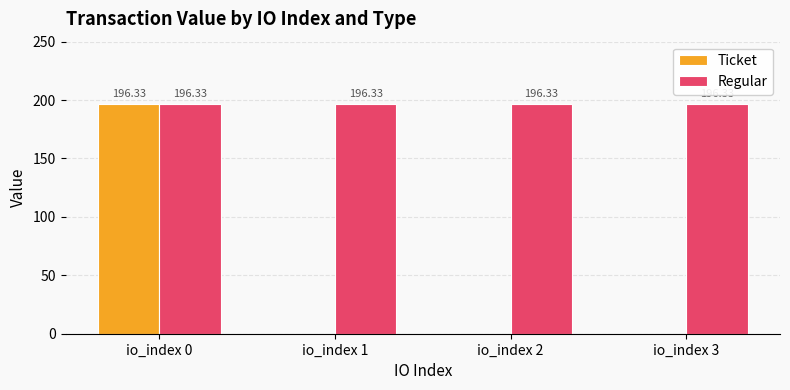

What are all the series names shown in the legend?

Ticket, Regular